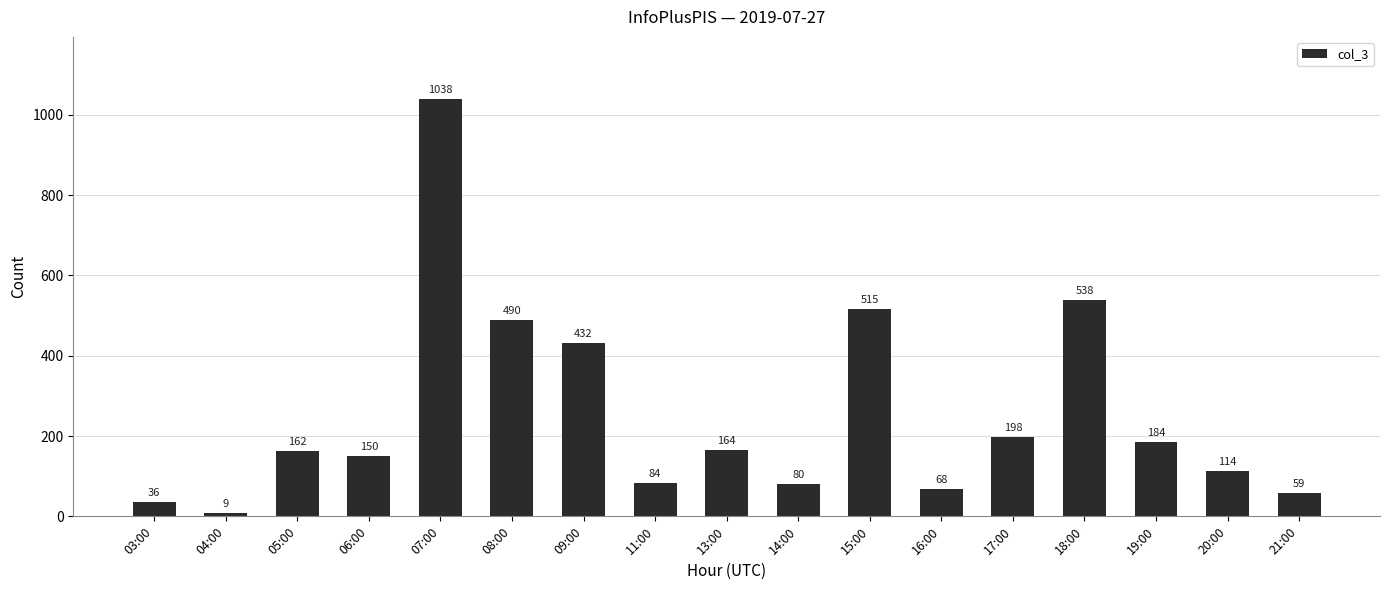

At which category does the chart reach its peak across all series?

07:00